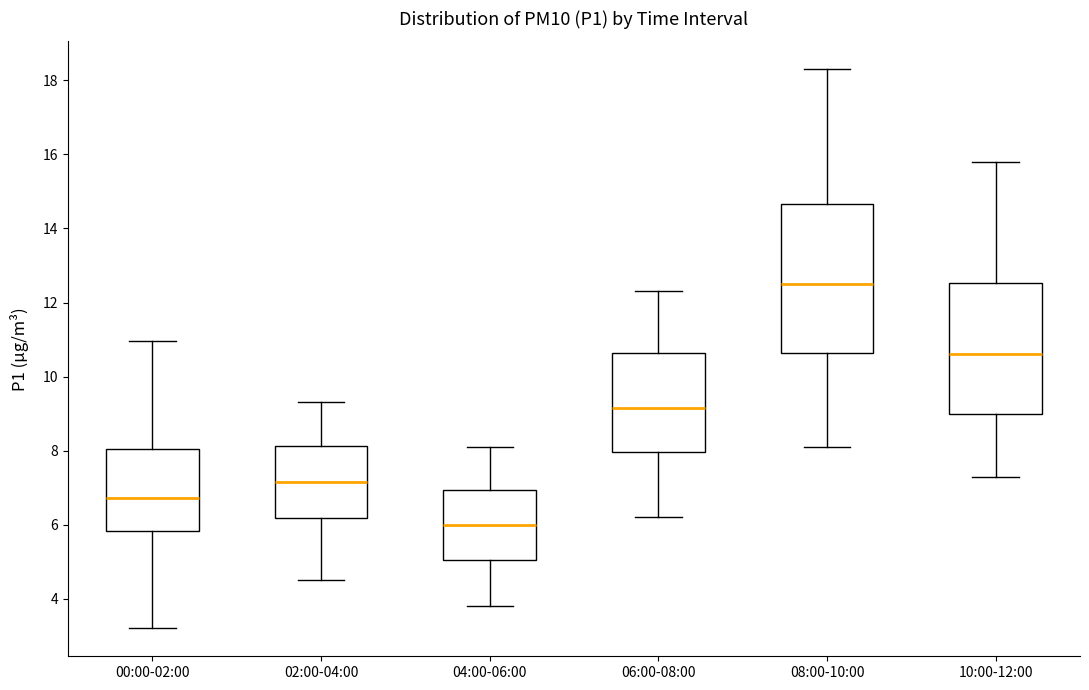

Which box has the highest median line?

08:00-10:00